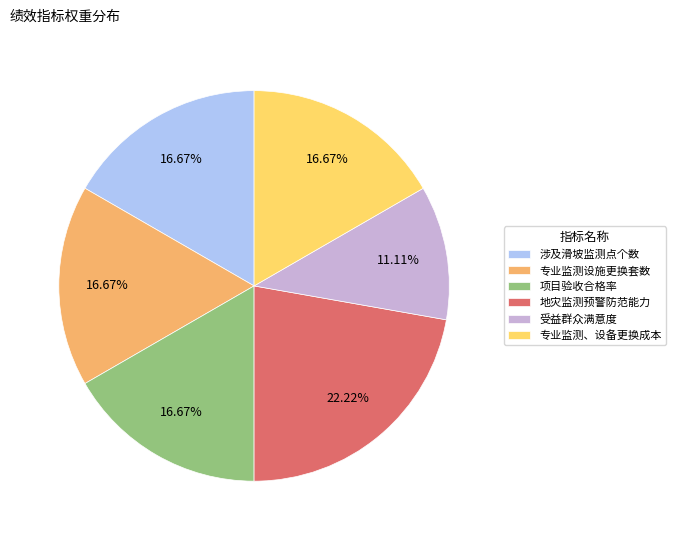

Is there any slice that represents more than half of the pie?

No